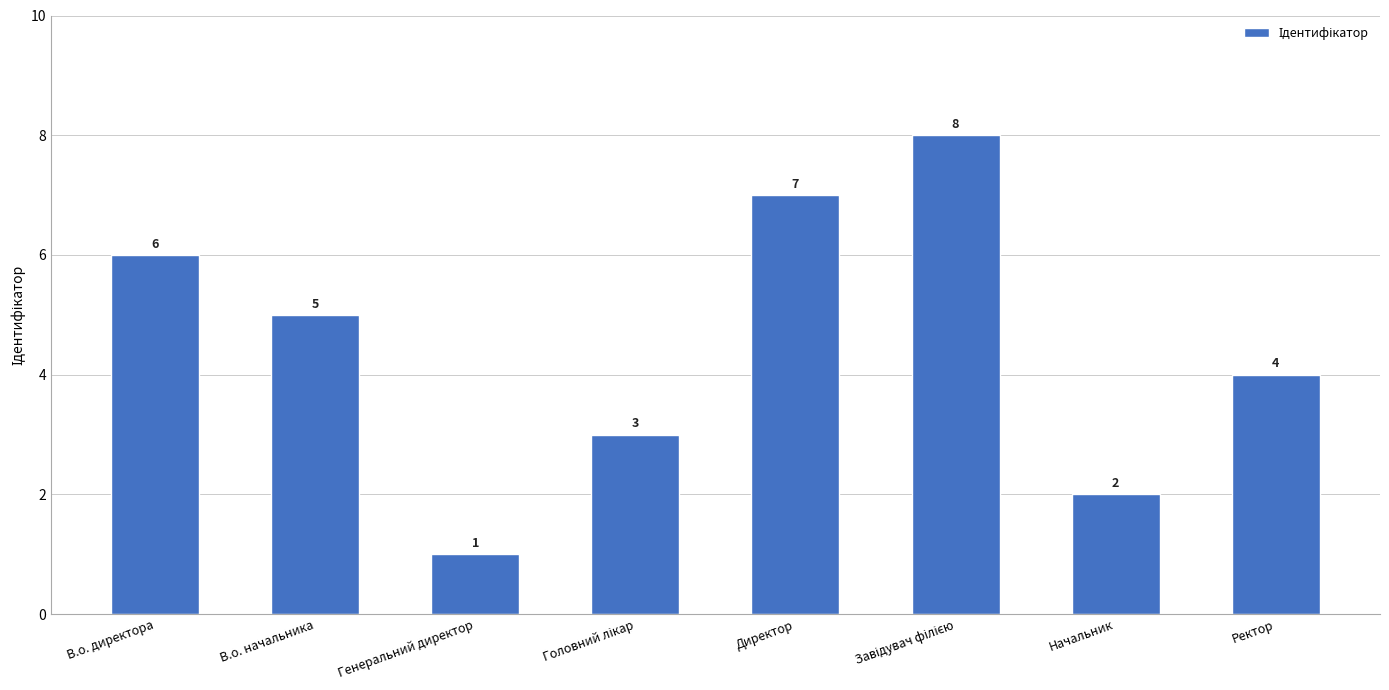

How many values are between 3 and 7?

5